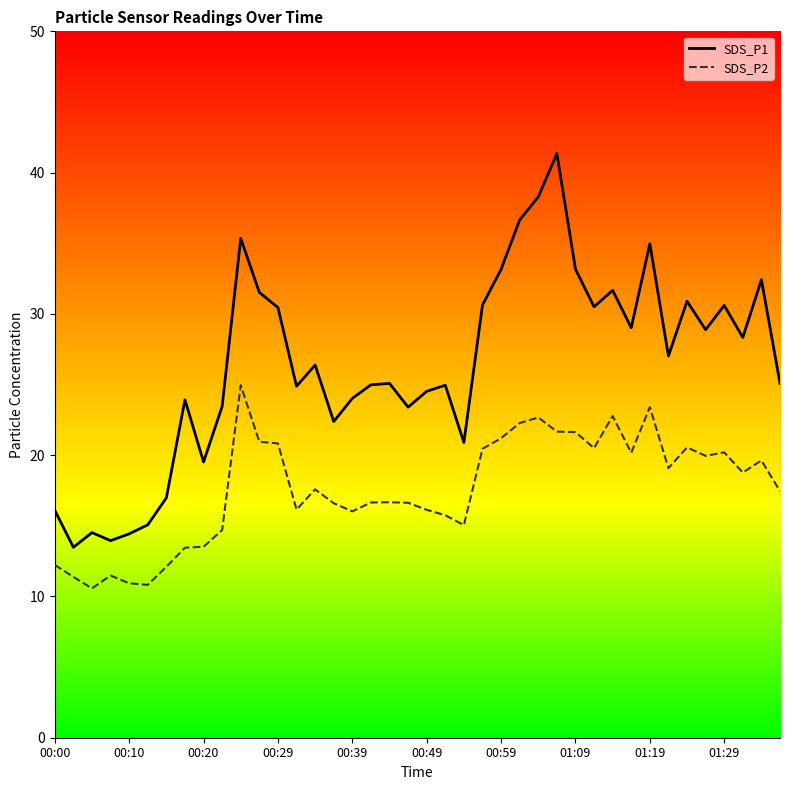

What is the label of the 22nd point from the left?

21